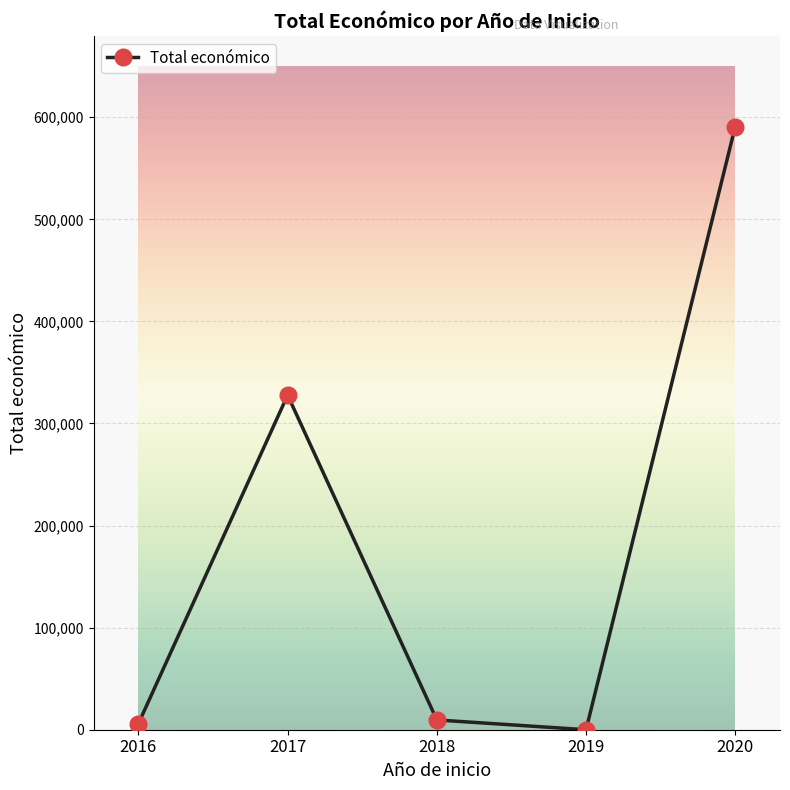

Which label corresponds to the largest value in the chart?

2020